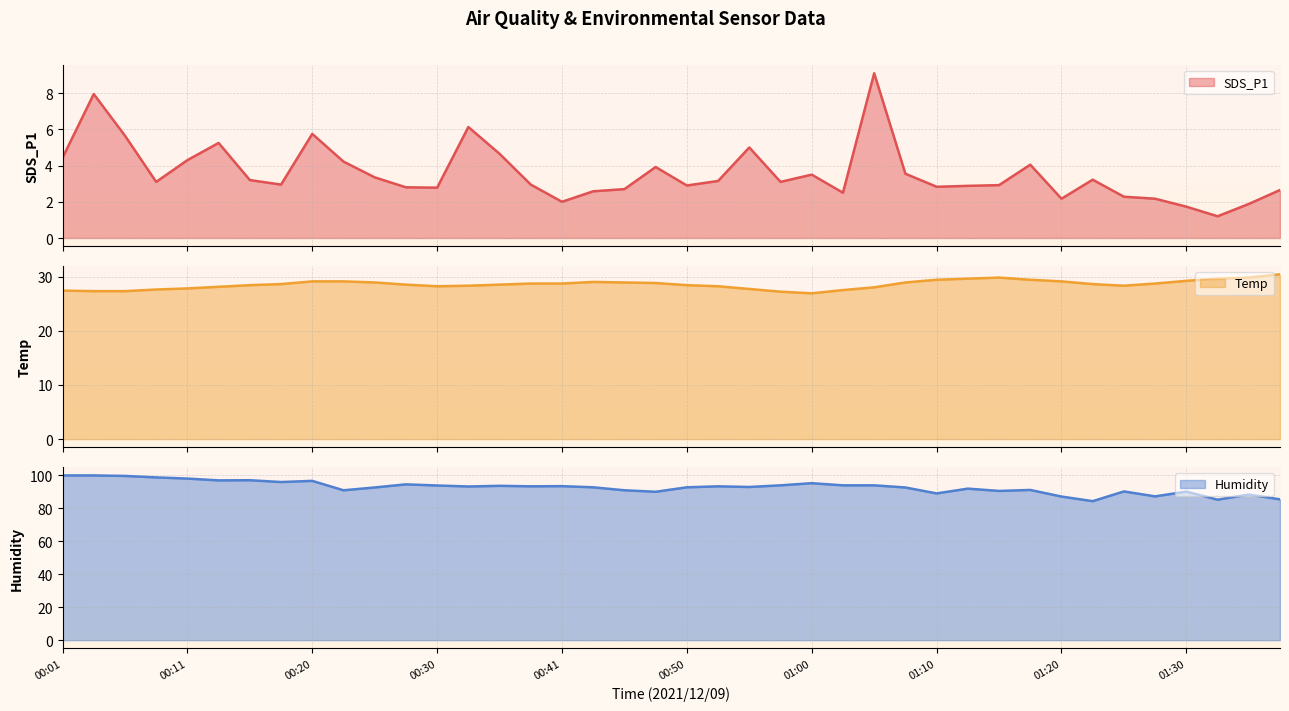

Is it true that Temp equals 28.0 at 01:05?

True